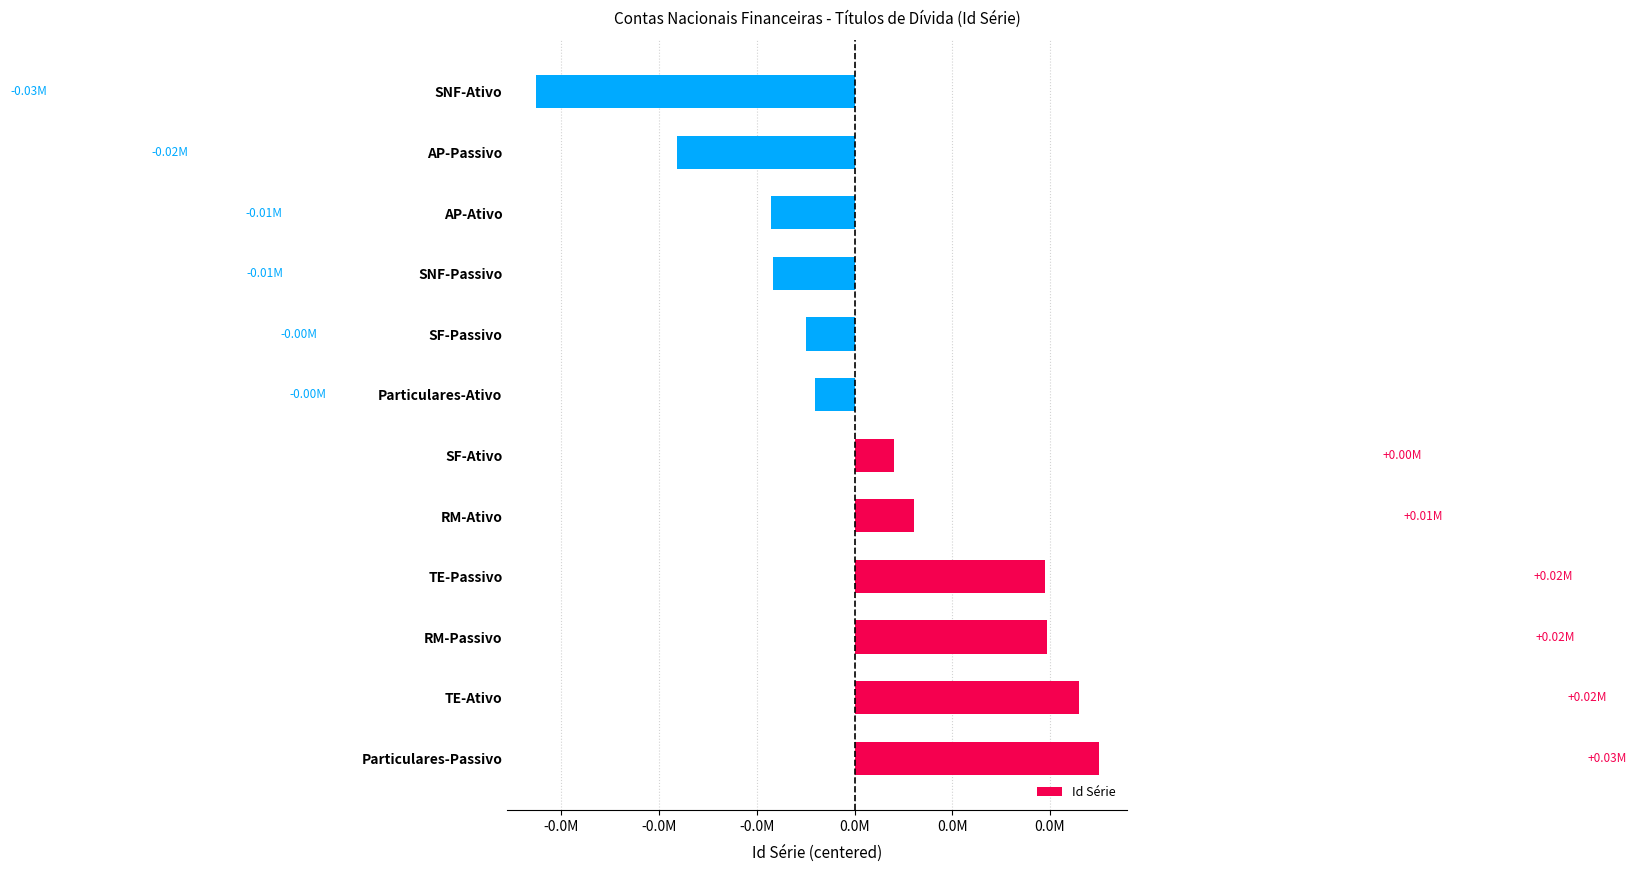

What is the difference between the second highest and second lowest values?

41159.0